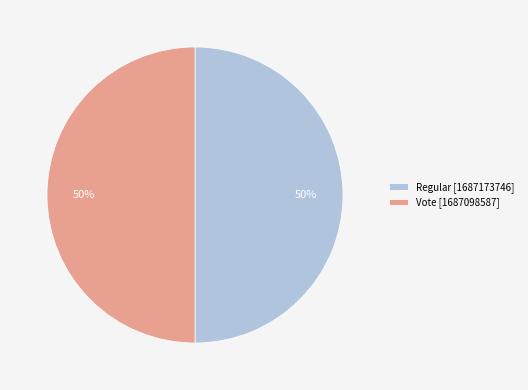

Is it true that Vote is 40% of the pie?

False